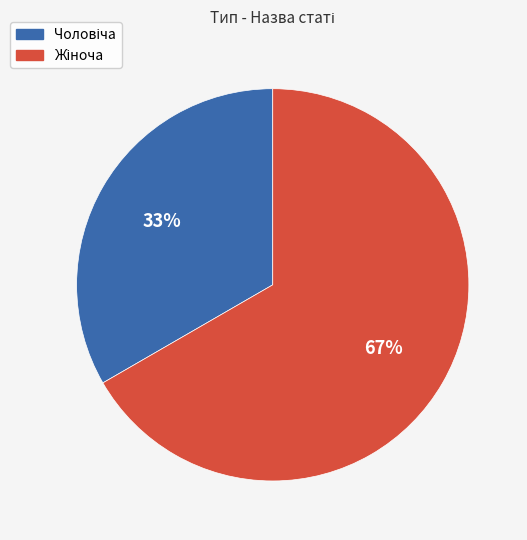

How many segments does this pie chart have?

2